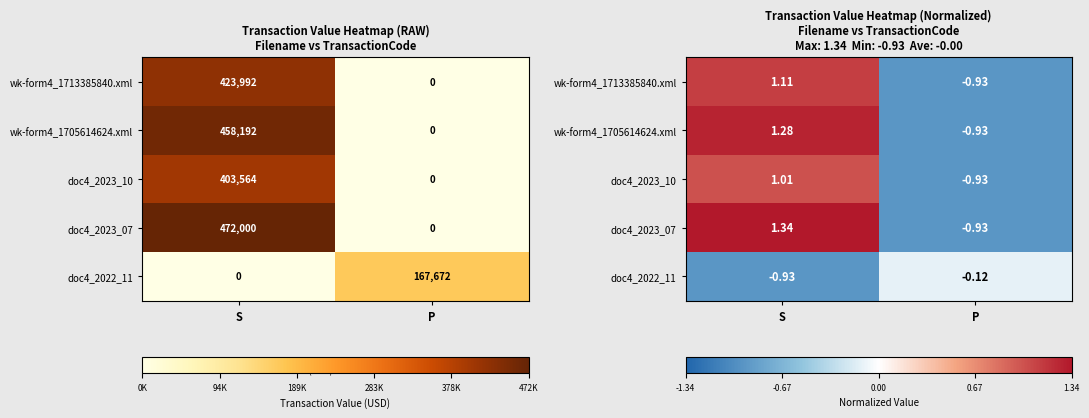

Is the value of doc4_2023_07 at S greater than the value of wk-form4_1713385840.xml at S?

Yes